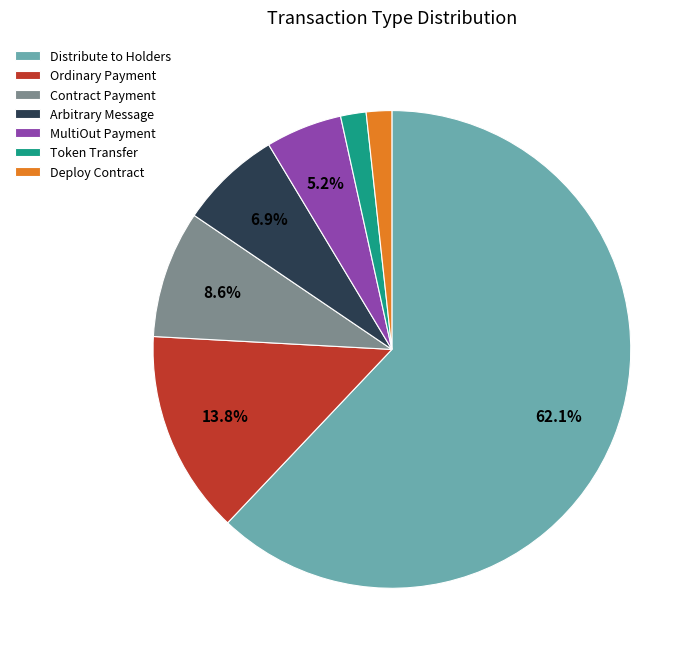

Which has a higher value, Distribute to Holders or Deploy Contract?

Distribute to Holders